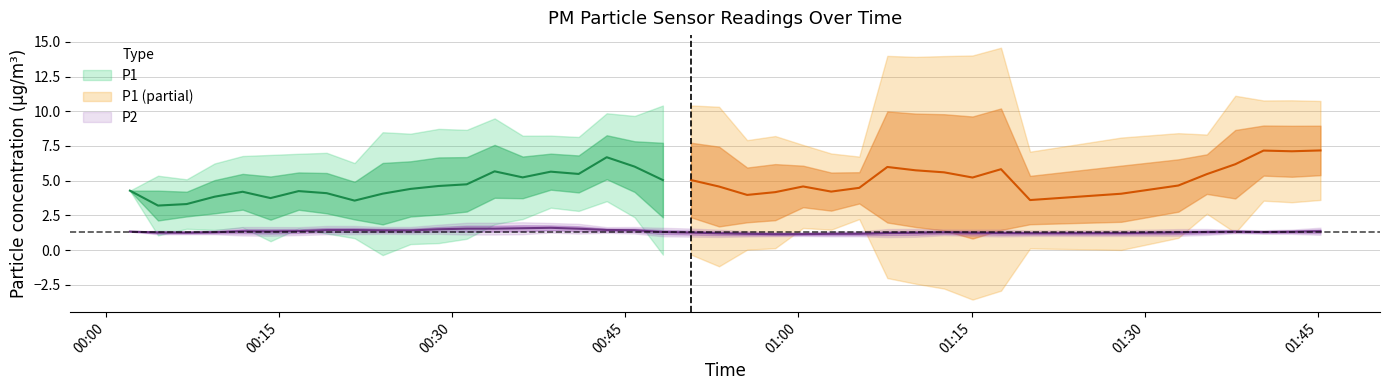

What is the value of the P2 point at the 22nd from the left?

1.1